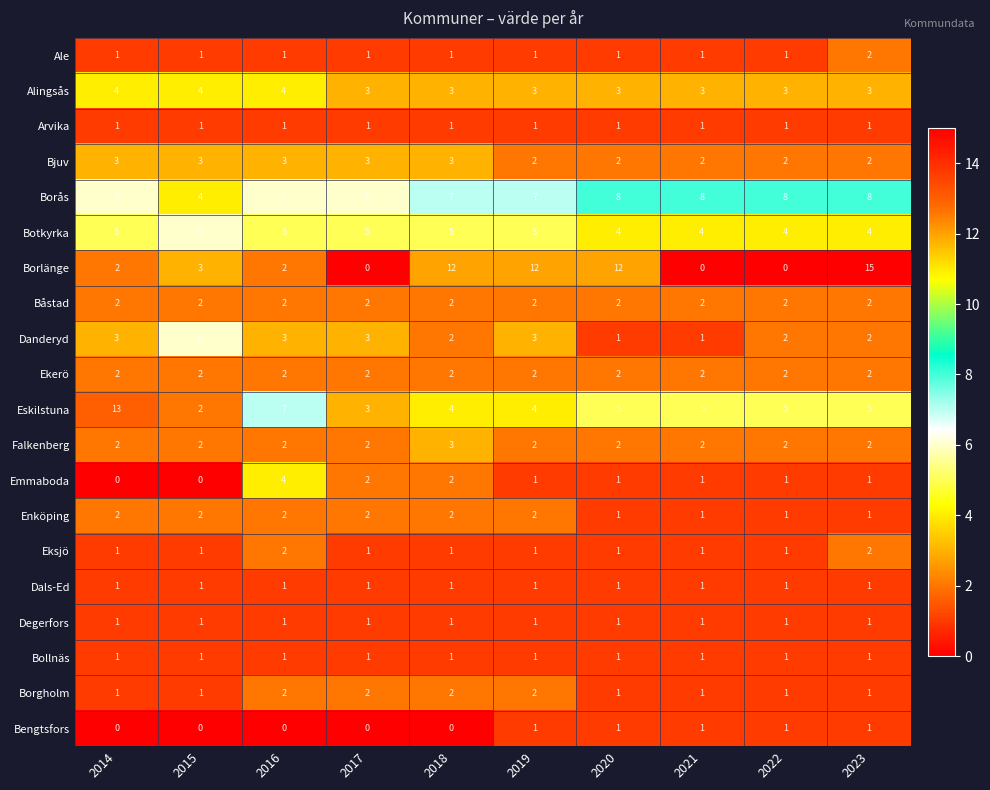

Which series has the largest total across all categories?

Borås